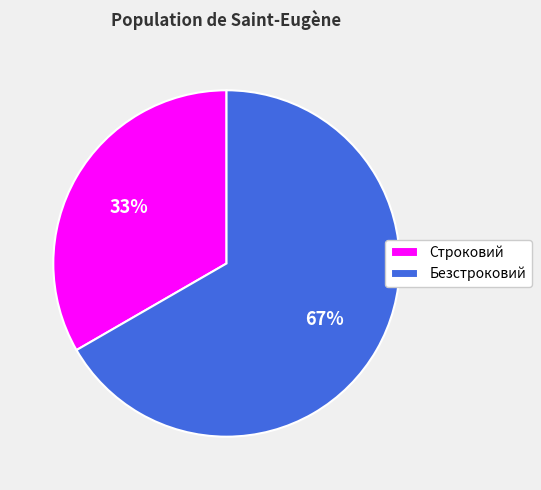

To the nearest percent, what is the combined percentage of Строковий and Безстроковий?

100%